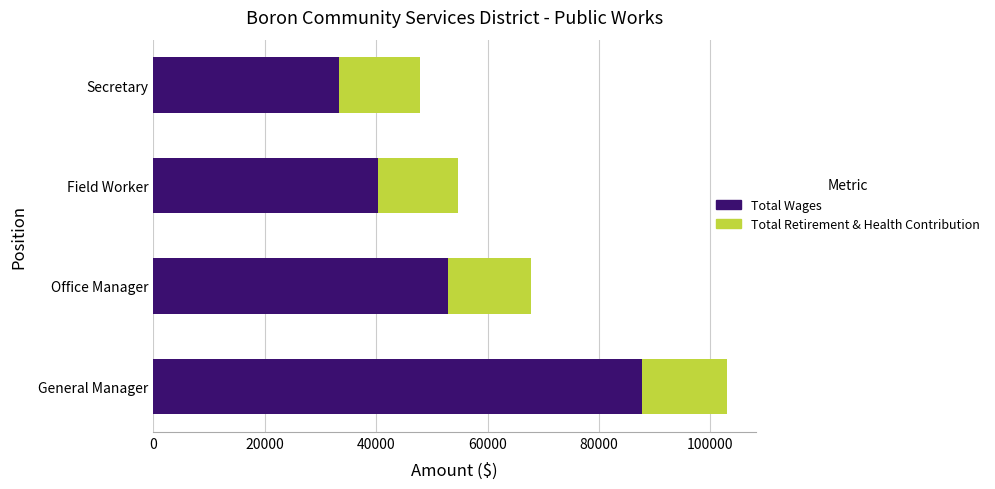

The Total Wages series shows 52912 at Office Manager. True or false?

True